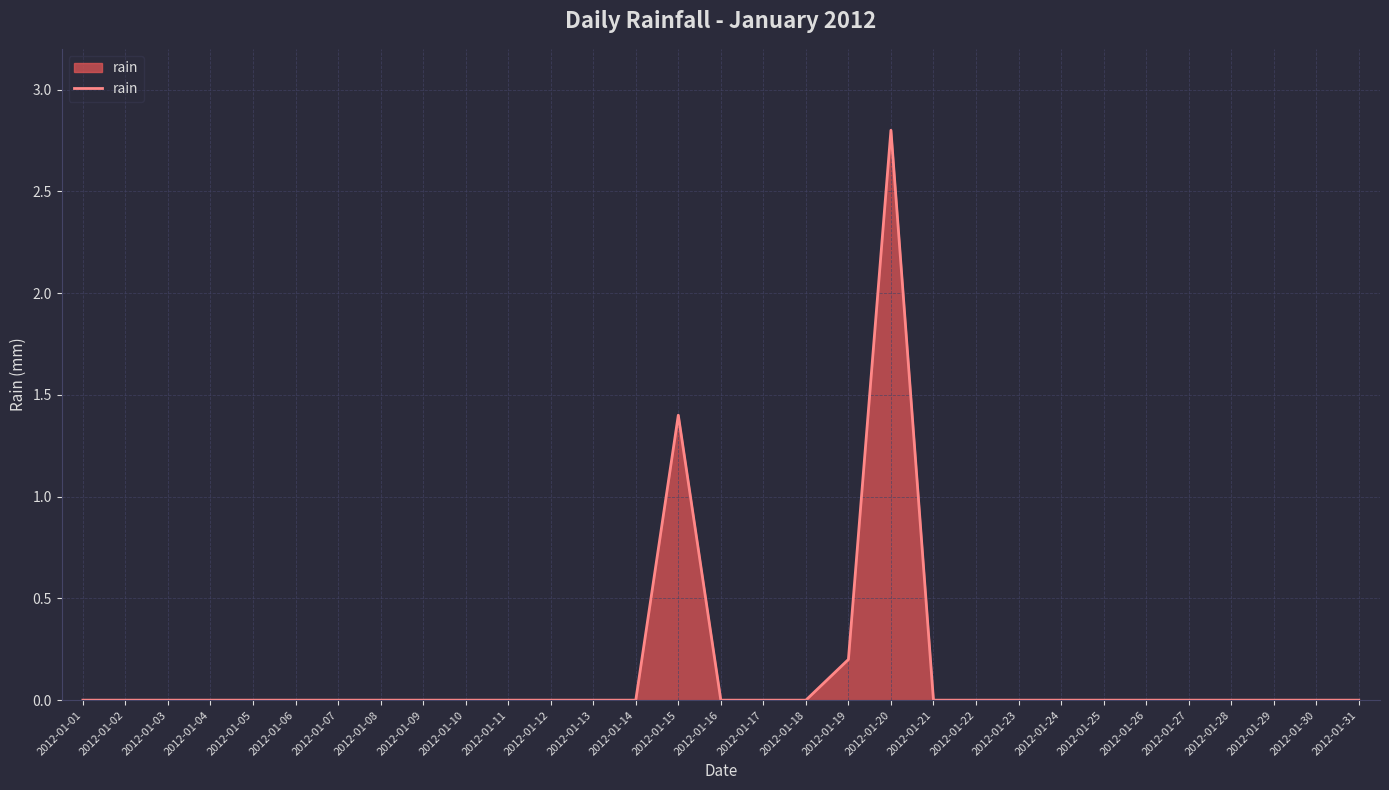

Where is the data nearest to the value 1?

2012-01-15